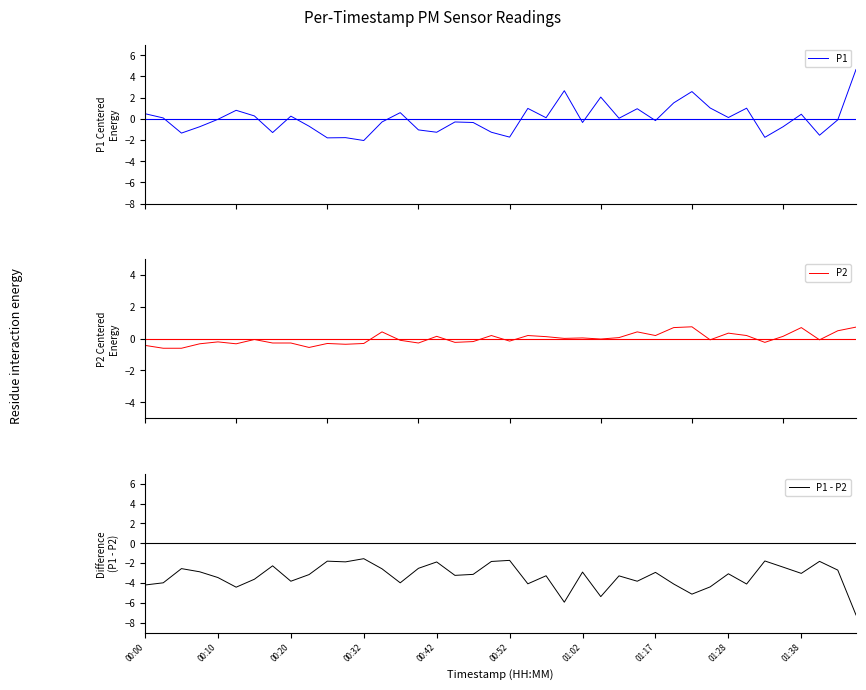

Reading left to right, extract all data points from this chart.

P1: 0.5	0.1	-1.3	-0.7	-0.0	0.8	0.3	-1.3	0.3	-0.7	-1.8	-1.8	-2.0	-0.3	0.6	-1.0	-1.3	-0.3	-0.3	-1.3	-1.7	1.0	0.1	2.7	-0.3	2.1	0.1	1.0	-0.2	1.5	2.6	1.0	0.1	1.0	-1.7	-0.7	0.4	-1.5	-0.1	4.7
P2: -0.4	-0.6	-0.6	-0.3	-0.2	-0.3	-0.1	-0.3	-0.3	-0.6	-0.3	-0.4	-0.3	0.4	-0.1	-0.3	0.1	-0.2	-0.2	0.2	-0.2	0.2	0.1	0.0	0.0	-0.0	0.1	0.4	0.2	0.7	0.7	-0.1	0.3	0.2	-0.2	0.1	0.7	-0.1	0.5	0.7
P1 - P2: -4.2	-4.0	-2.5	-2.9	-3.5	-4.4	-3.6	-2.3	-3.8	-3.1	-1.8	-1.9	-1.6	-2.6	-4.0	-2.5	-1.9	-3.2	-3.1	-1.8	-1.7	-4.1	-3.3	-5.9	-2.9	-5.4	-3.3	-3.8	-2.9	-4.1	-5.1	-4.4	-3.1	-4.1	-1.8	-2.4	-3.0	-1.8	-2.7	-7.2